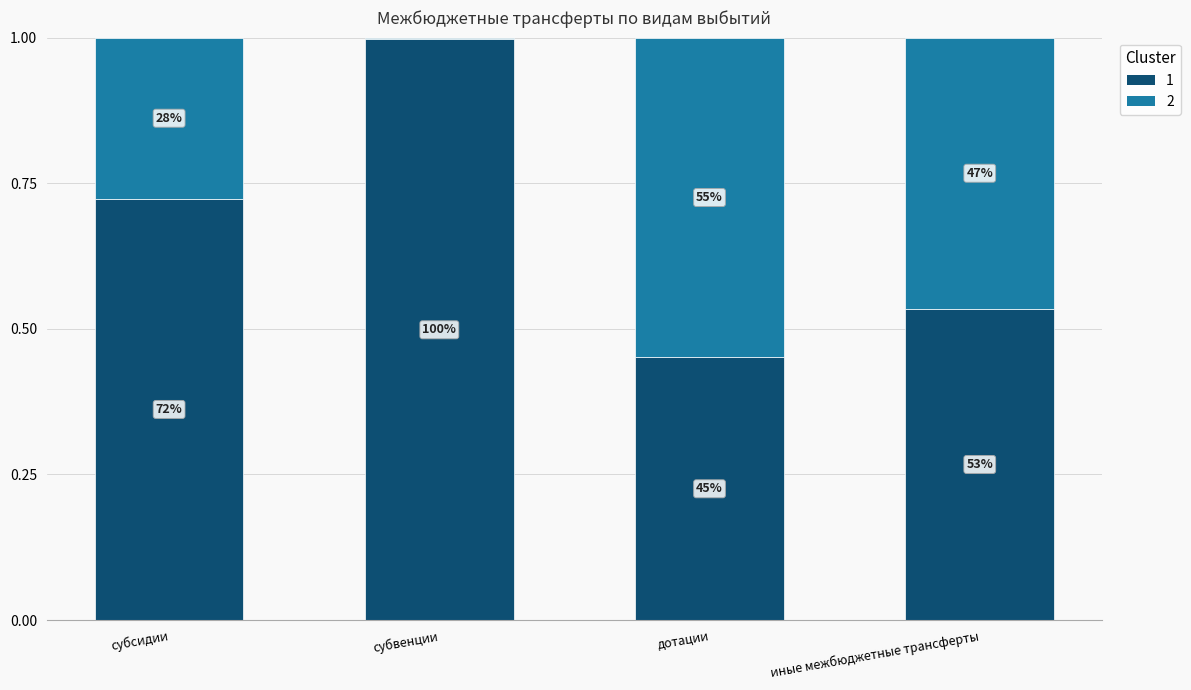

What position from the left is иные межбюджетные трансферты?

4